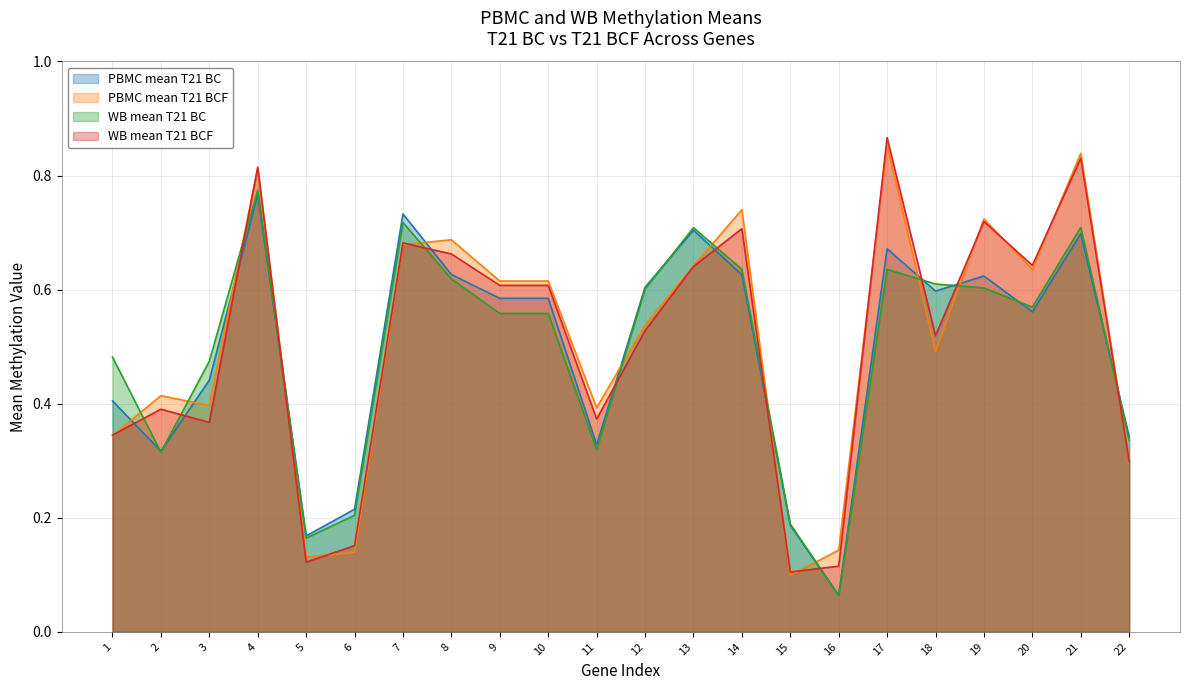

What is the difference between the maximum and minimum values in the WB mean T21 BC series?

0.7